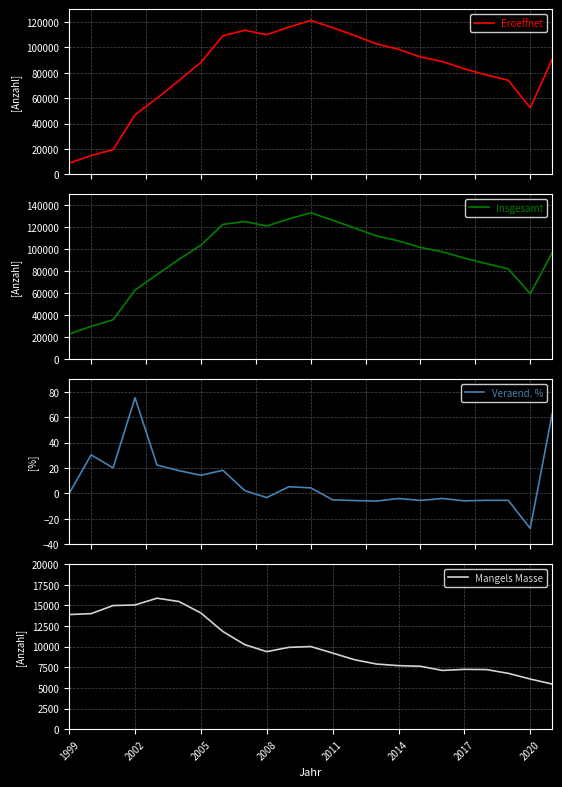

The Mangels Masse series shows 2521 at 2008. True or false?

False